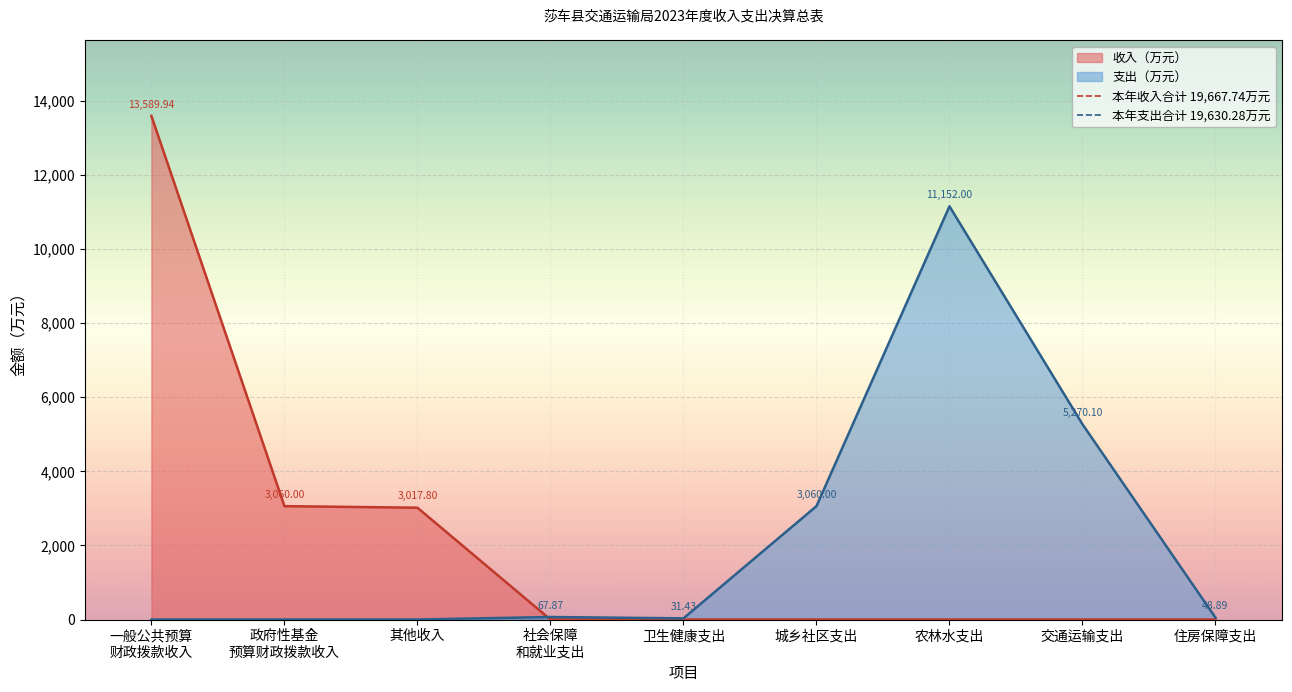

How many lines are shown in the chart?

2